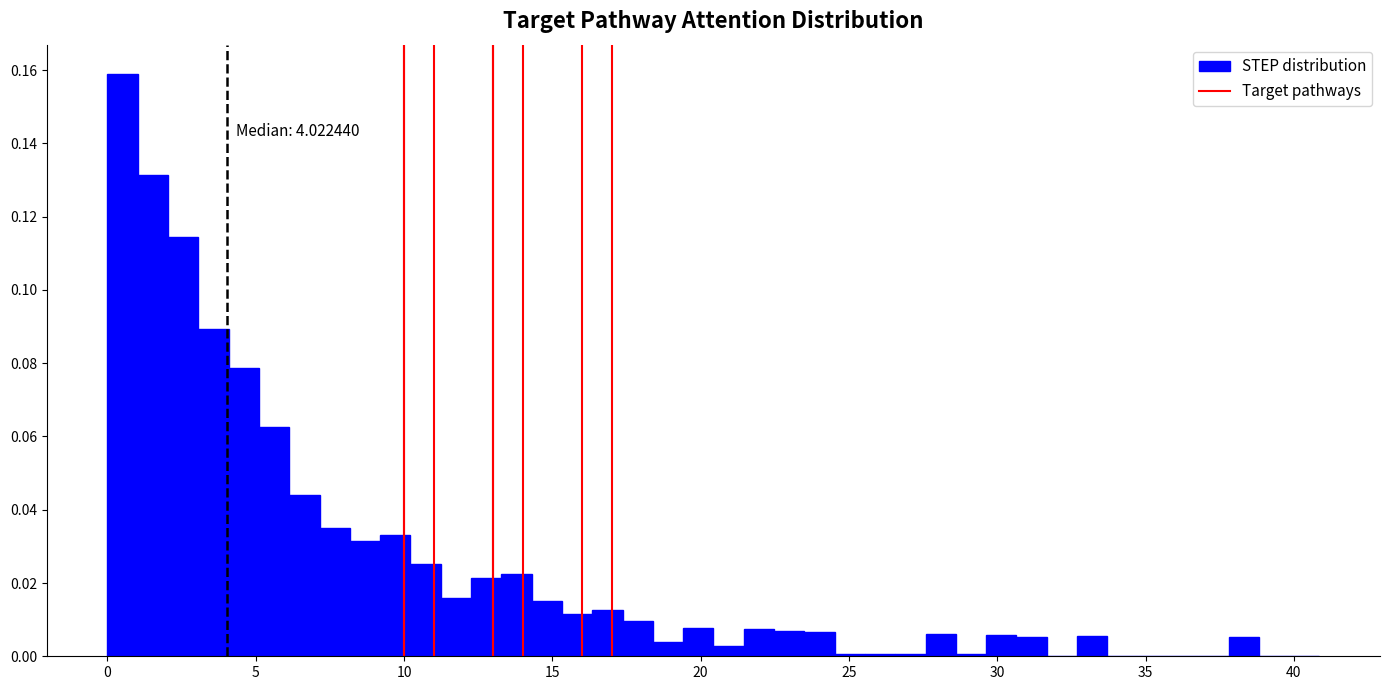

Read against the x-axis, roughly where is the centre of the tallest bar?

0.5